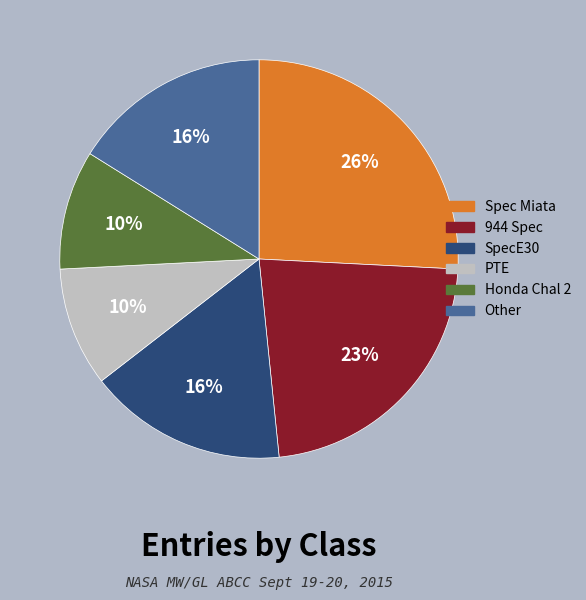

How many slices are in this pie chart?

6